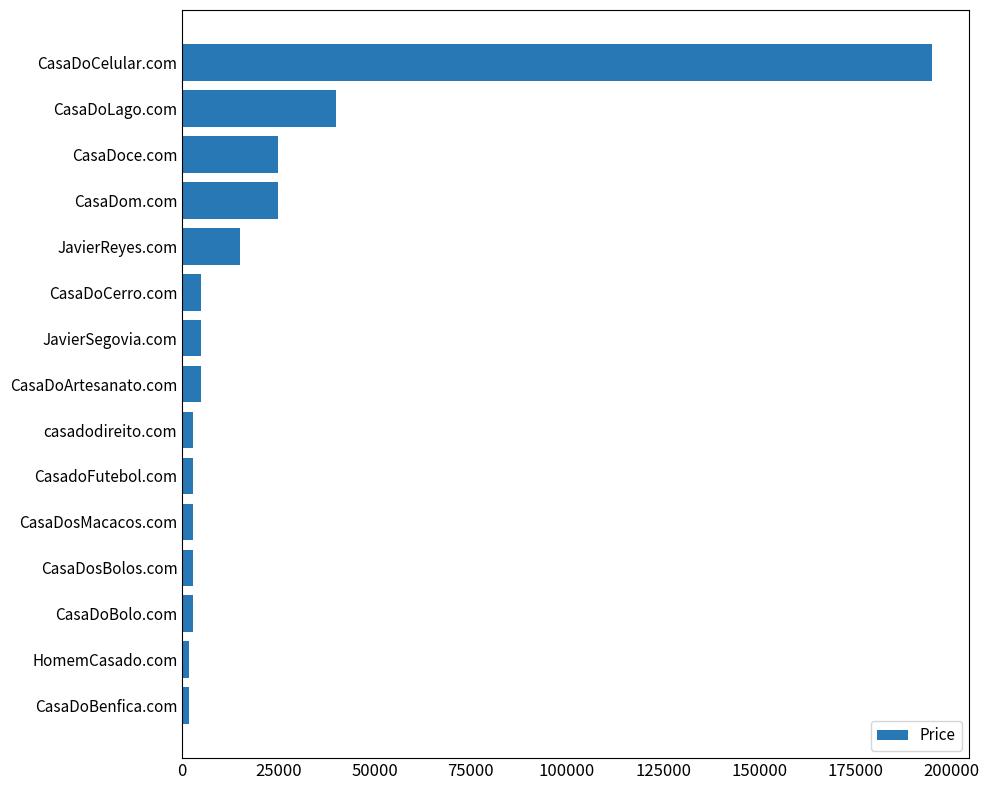

What is the average value?

22155